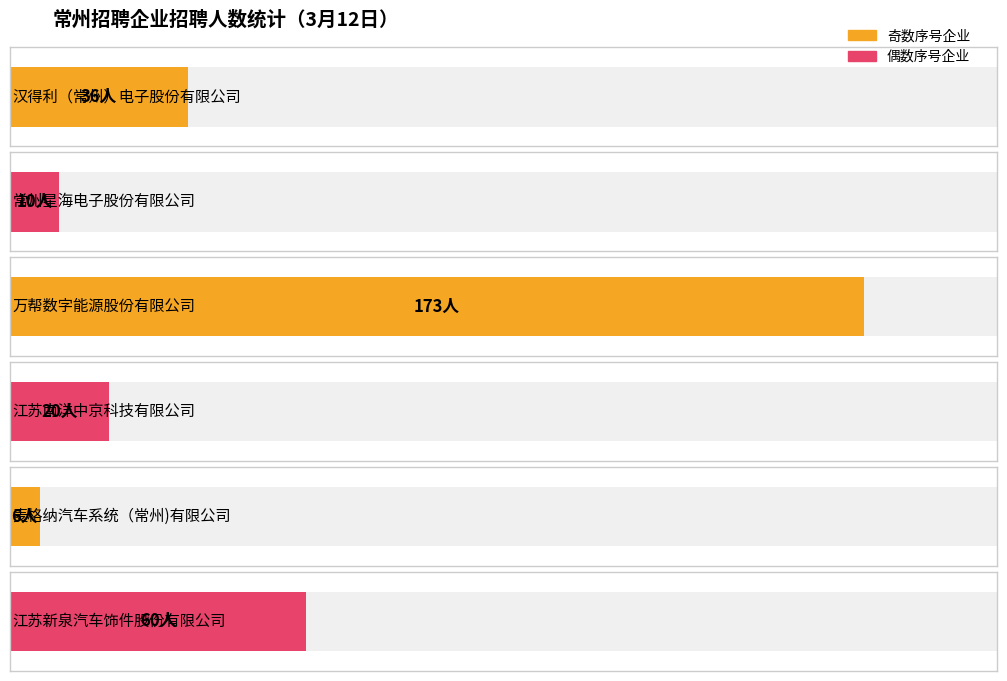

What is the label of the 4th bar from the left?

江苏南洋中京科技有限公司